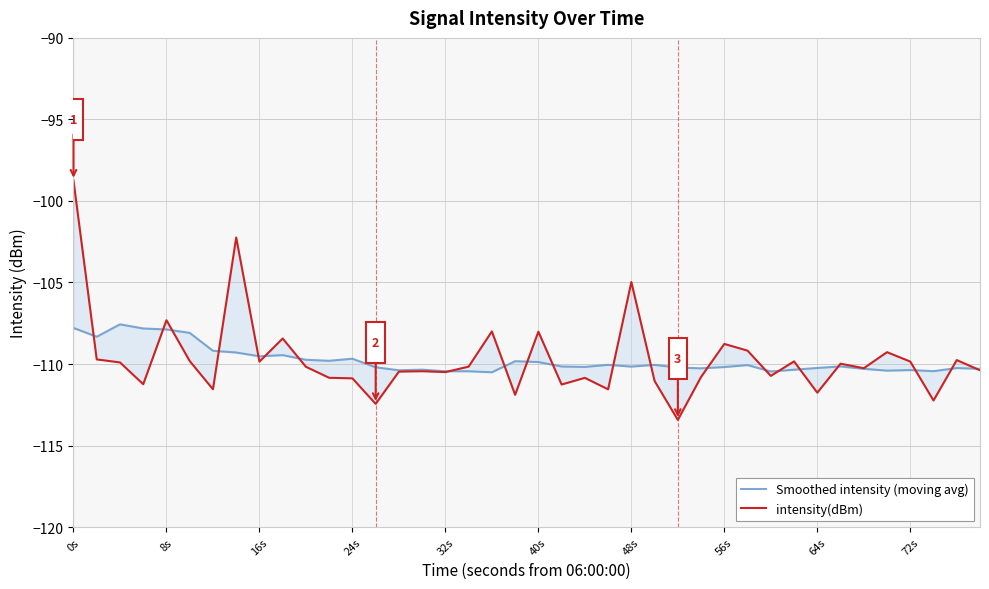

What is the value of the Smoothed intensity (moving avg) point at the 35th from the left?

-110.3